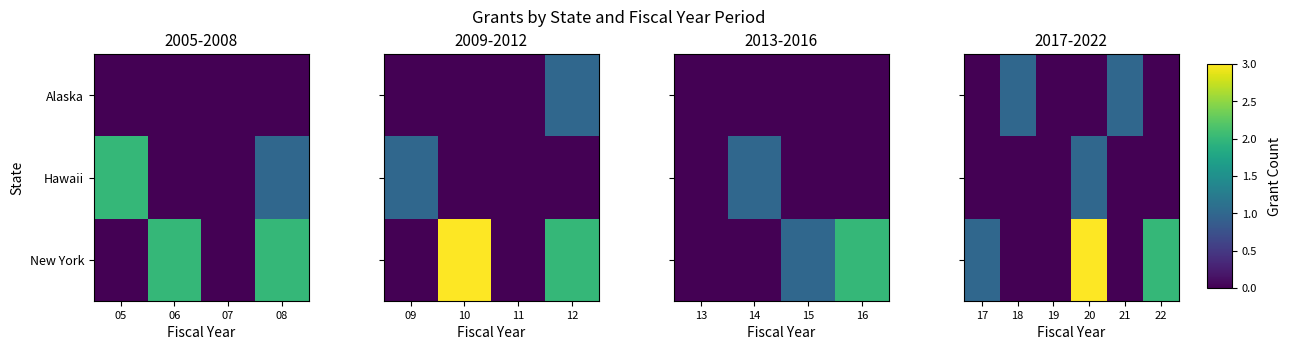

The value of New York at 19 is 1. True or false?

False